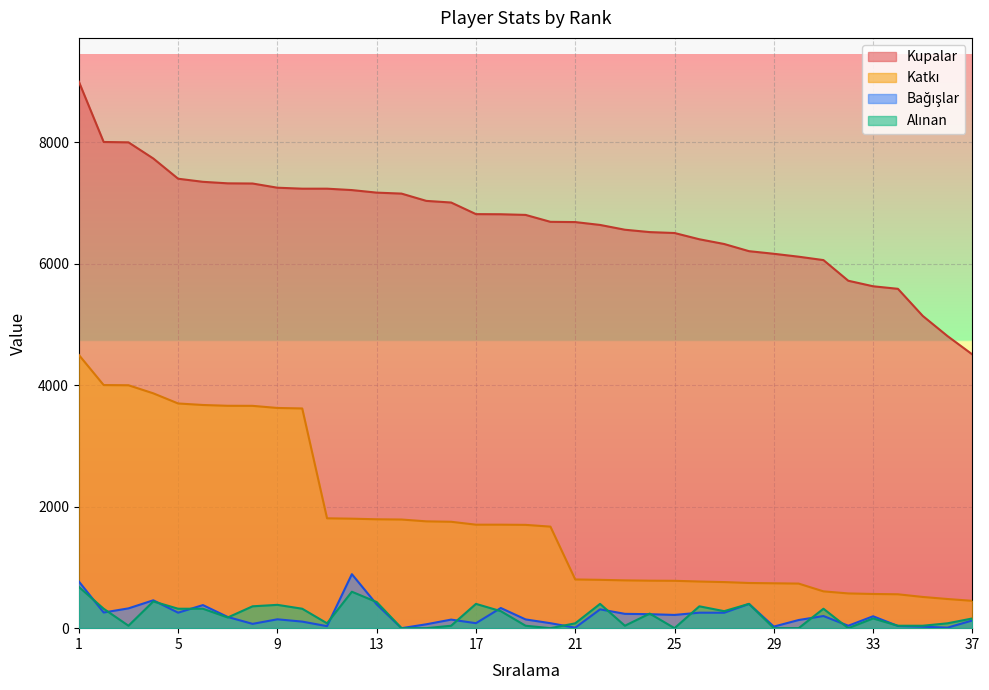

What is the sum of all Alınan values?

7830